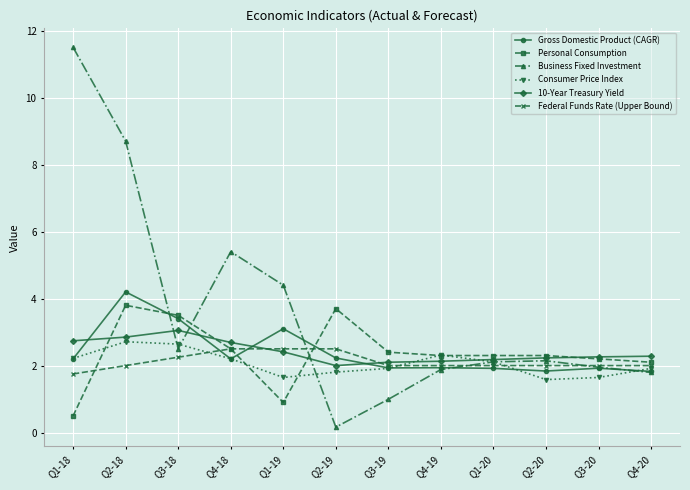

Is the value of Federal Funds Rate (Upper Bound) at Q1-20 greater than the value of Consumer Price Index at Q4-19?

No